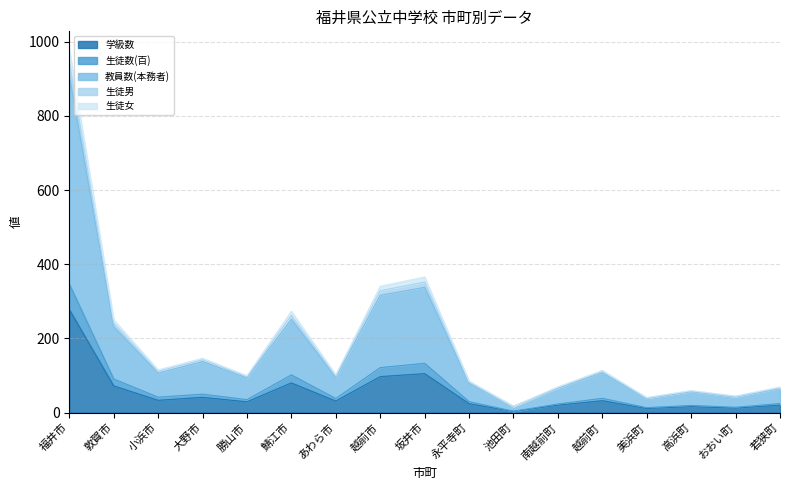

Where does the 生徒男 series first go above 101?

福井市